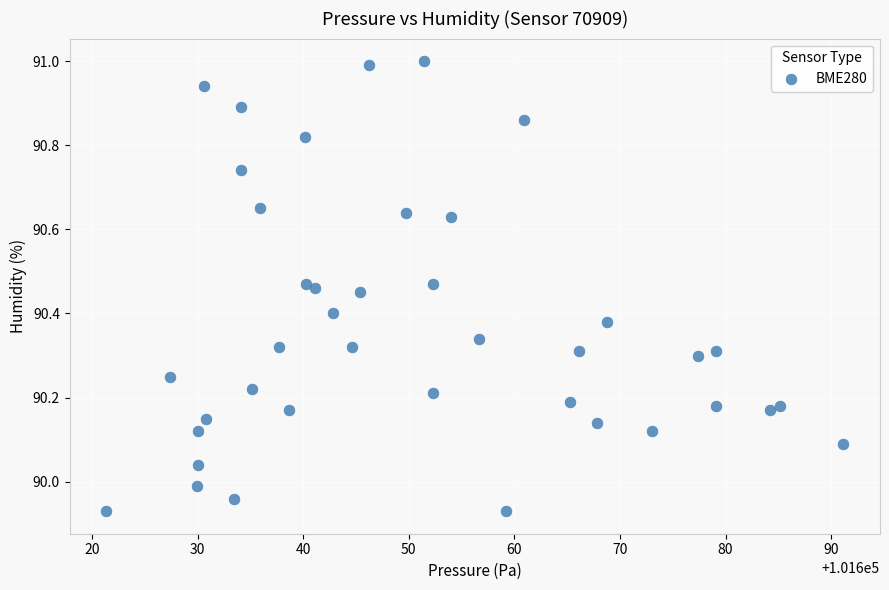

What is the range of X values (max minus min)?

69.8